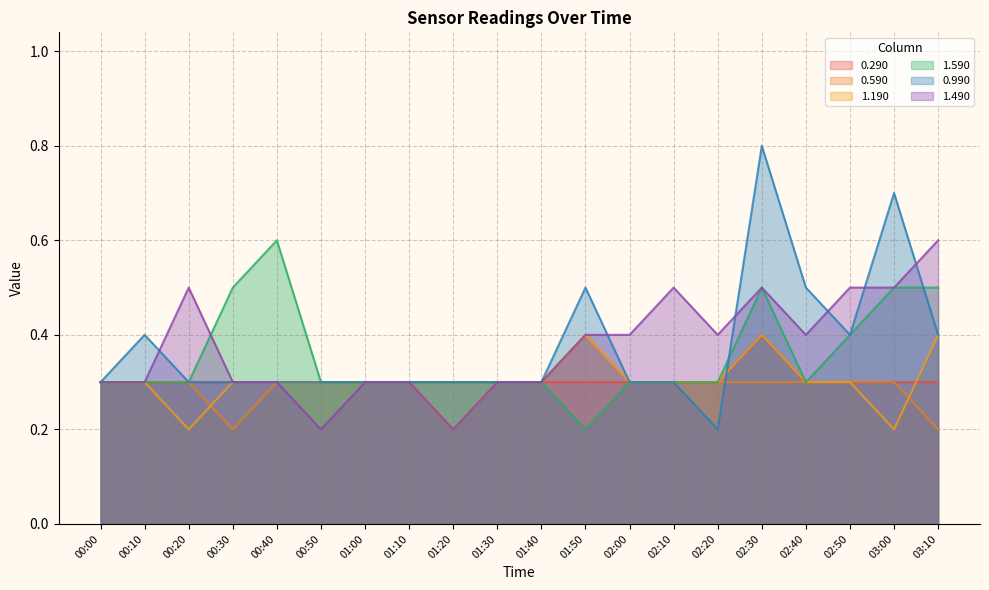

What is the value of the 0.990 point at the 16th from the left?

0.8